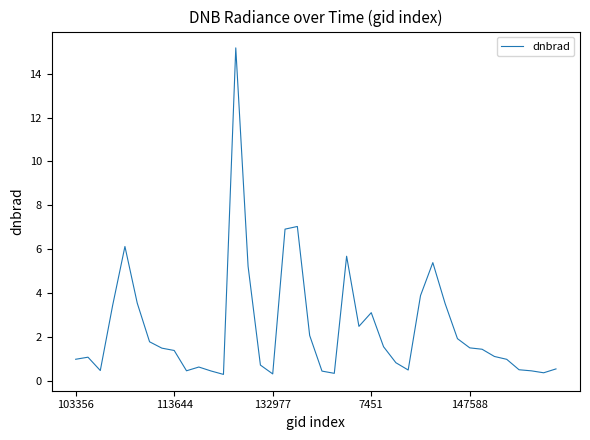

What is the greatest value displayed?

15.2